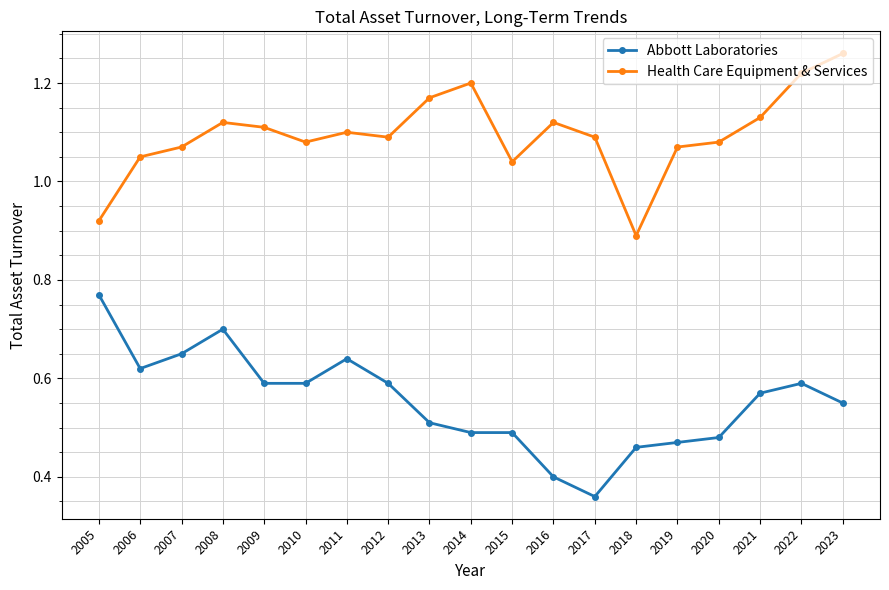

What is the difference between the second highest and second lowest values in the Health Care Equipment & Services series?

0.3